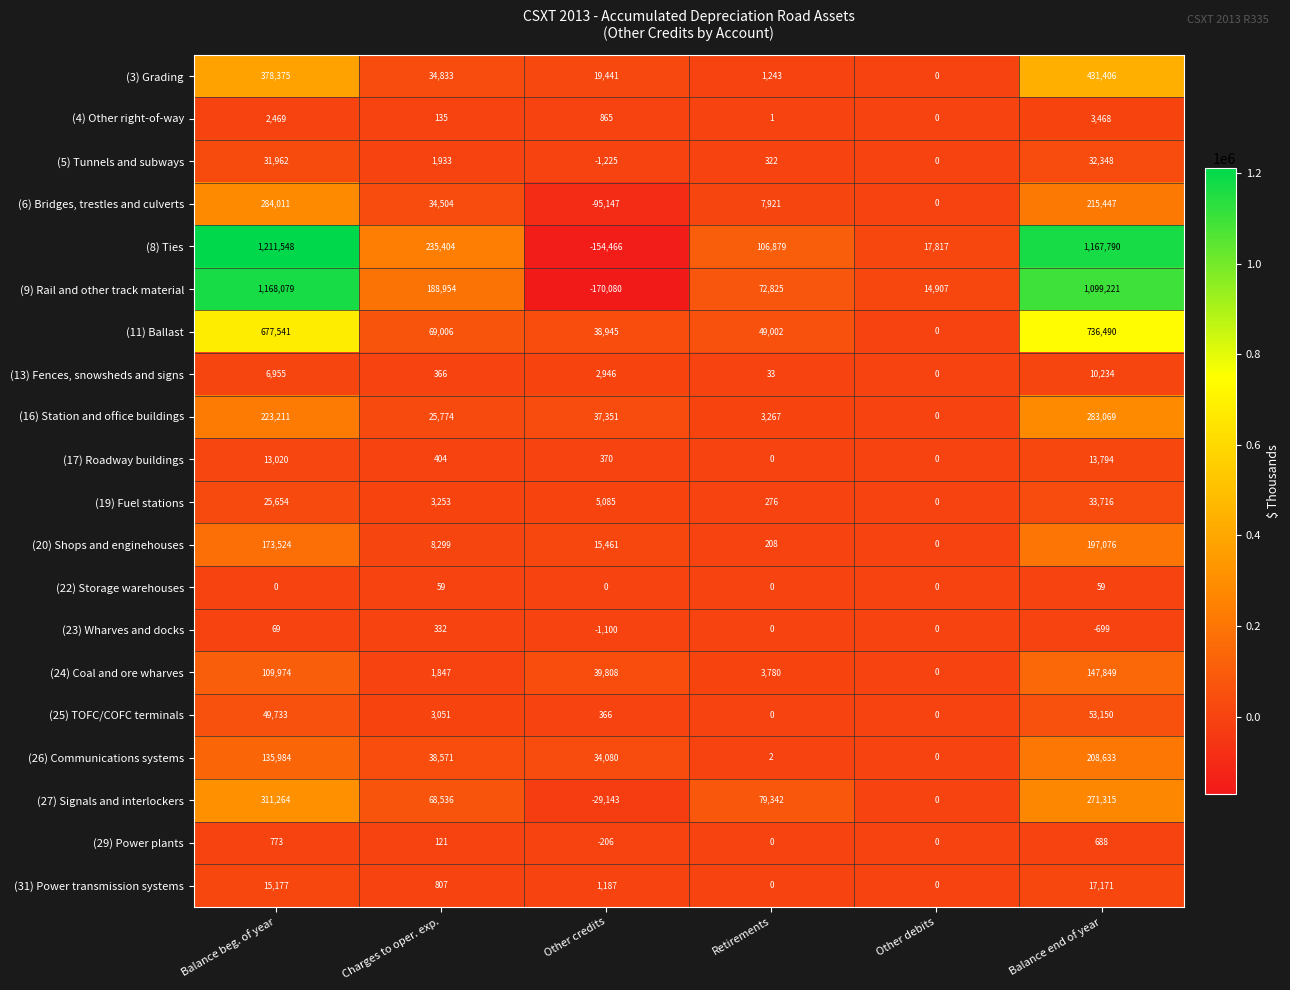

Is it true that (27) Signals and interlockers equals 47906 at Charges to oper. exp.?

False